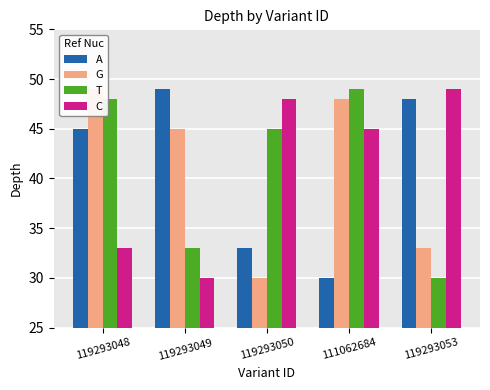

At how many categories does at least one series exceed 45?

5